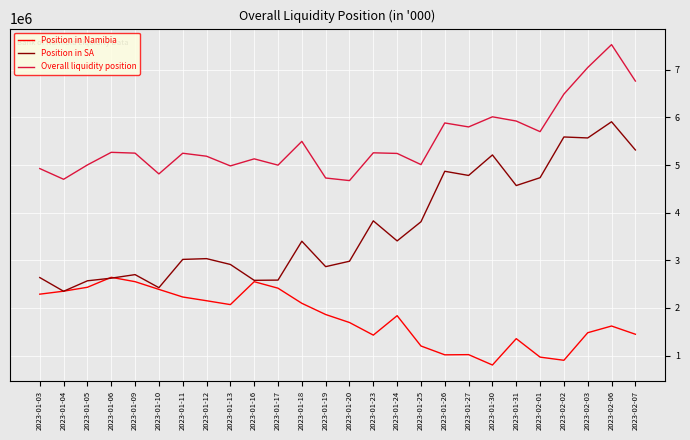

What is the total value across all series at 2023-01-30?

12025720.6